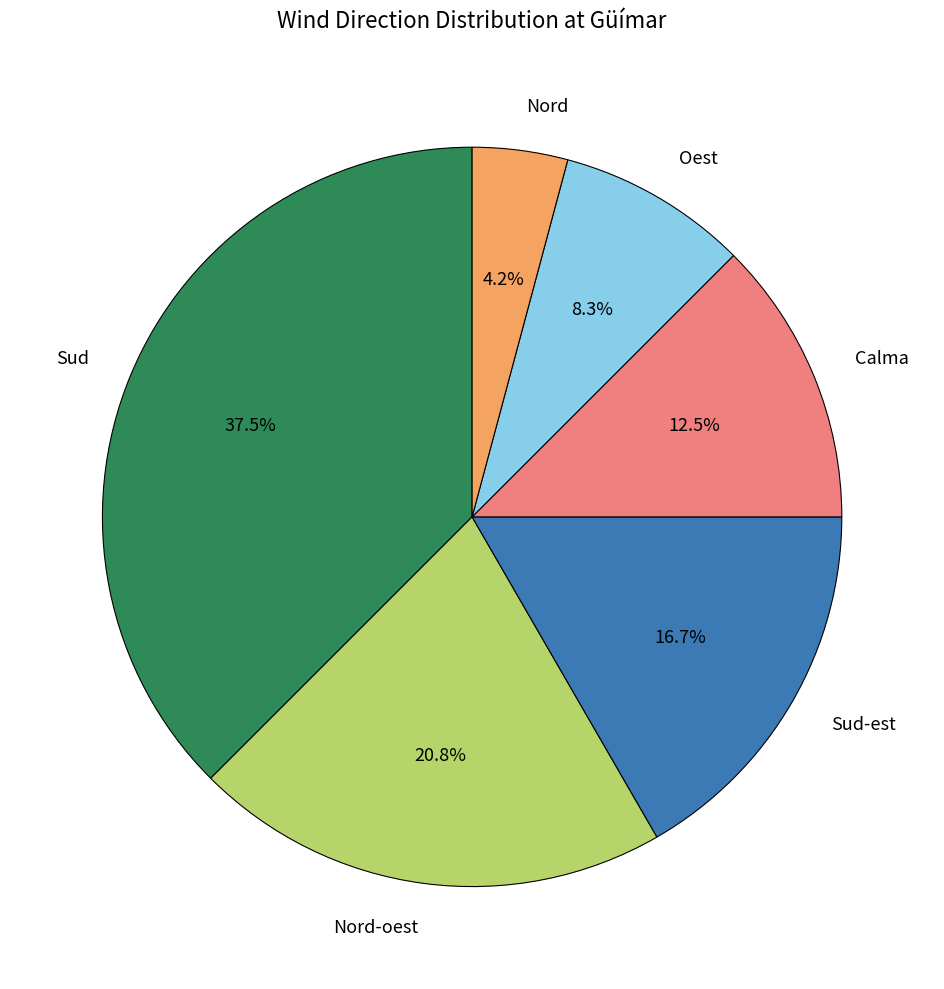

Does Nord-oest represent more than half of the total?

No